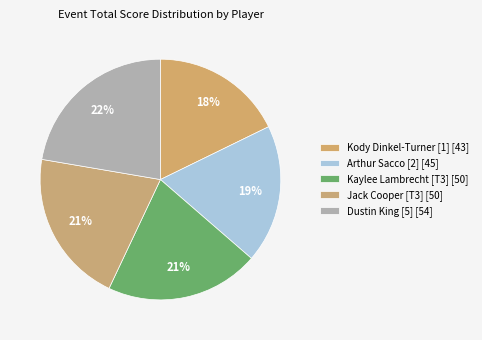

Is it true that Arthur Sacco [2] is 19% of the pie?

True